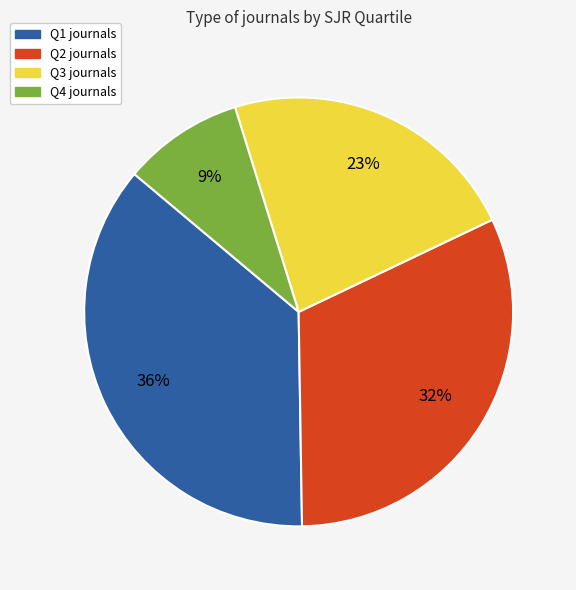

Rank the categories by value from highest to lowest.

Q1, Q2, Q3, Q4